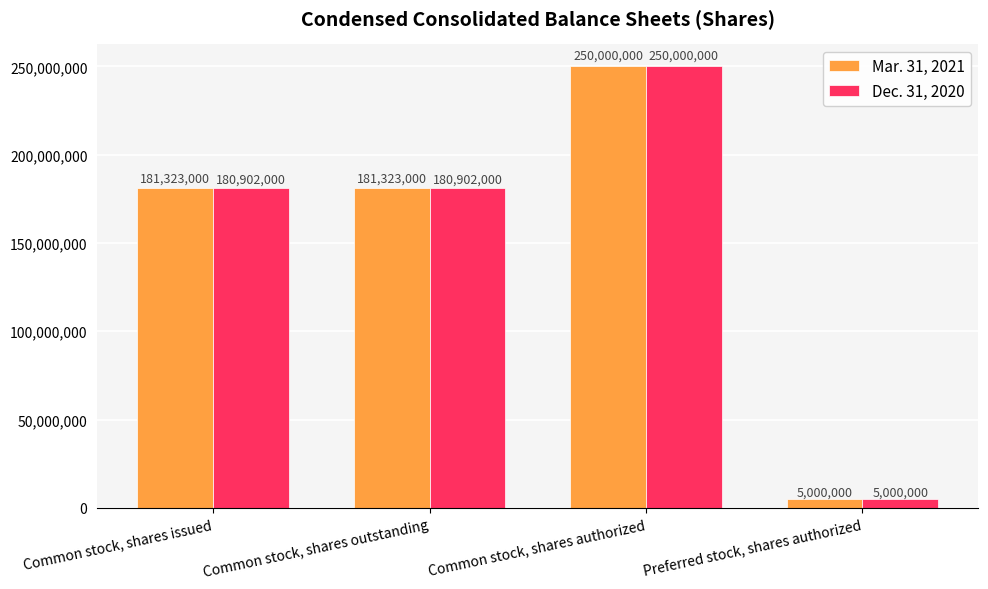

Which series has the largest total across all categories?

Mar. 31, 2021